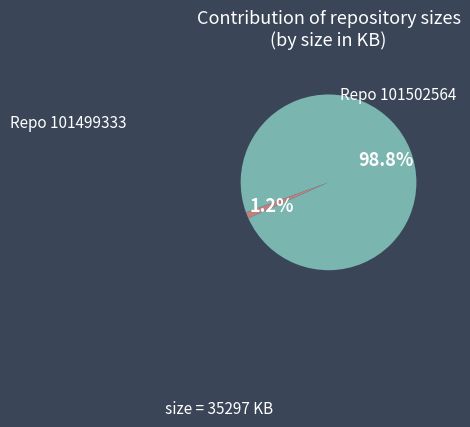

Is there a majority slice in this chart?

Yes